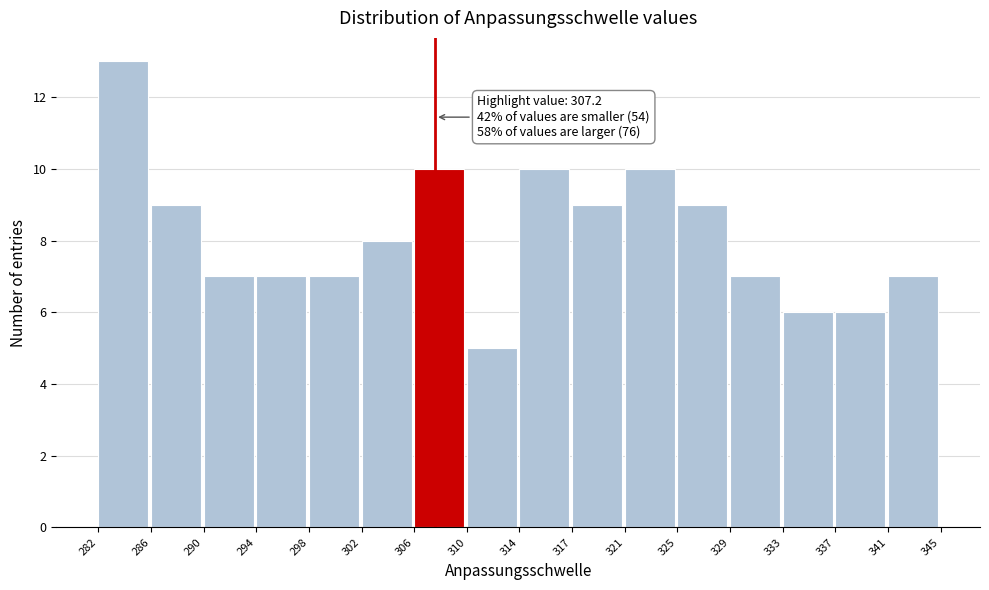

Over which range of the x-axis is the bar tallest?

282 to 286